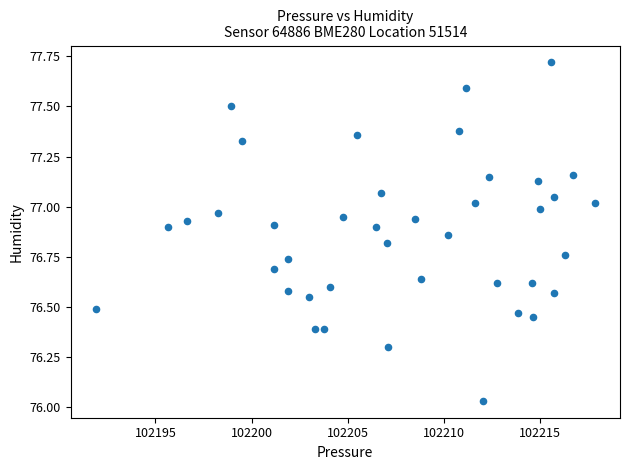

What is the range of X values (max minus min)?

26.0